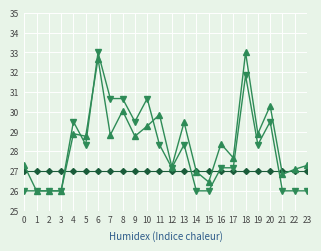

What is the total value across all series at 19?

84.2